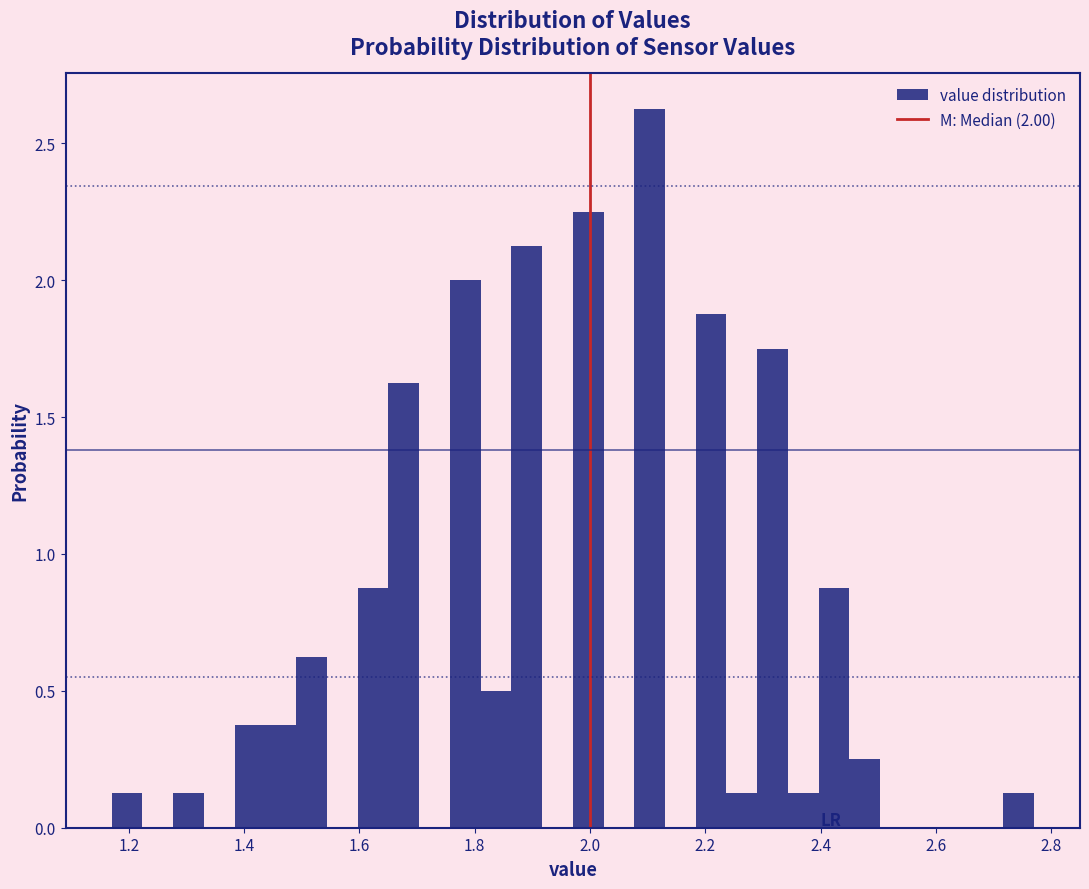

Around what value on the x-axis is the tallest bar? Give the approximate position of its centre, as read against the axis.

2.10